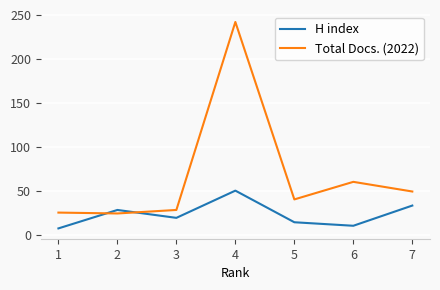

Rank the series at 4 from lowest to highest value.

H index, Total Docs. (2022)